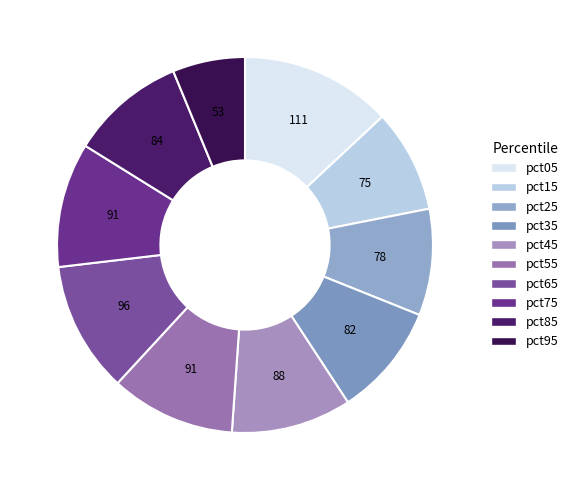

How many slices are in this pie chart?

10